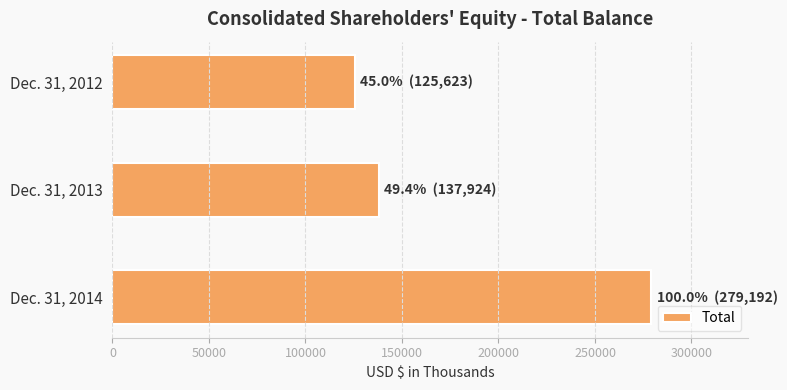

The value at Dec. 31, 2014 is 445127. True or false?

False